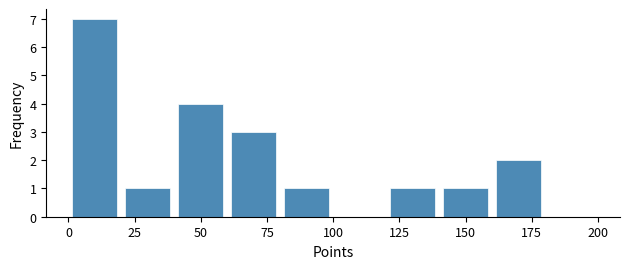

What is the height of the bar covering 160 to 180 on the x-axis? The values are not printed on the chart, so give them approximately, as read against the axis.

2